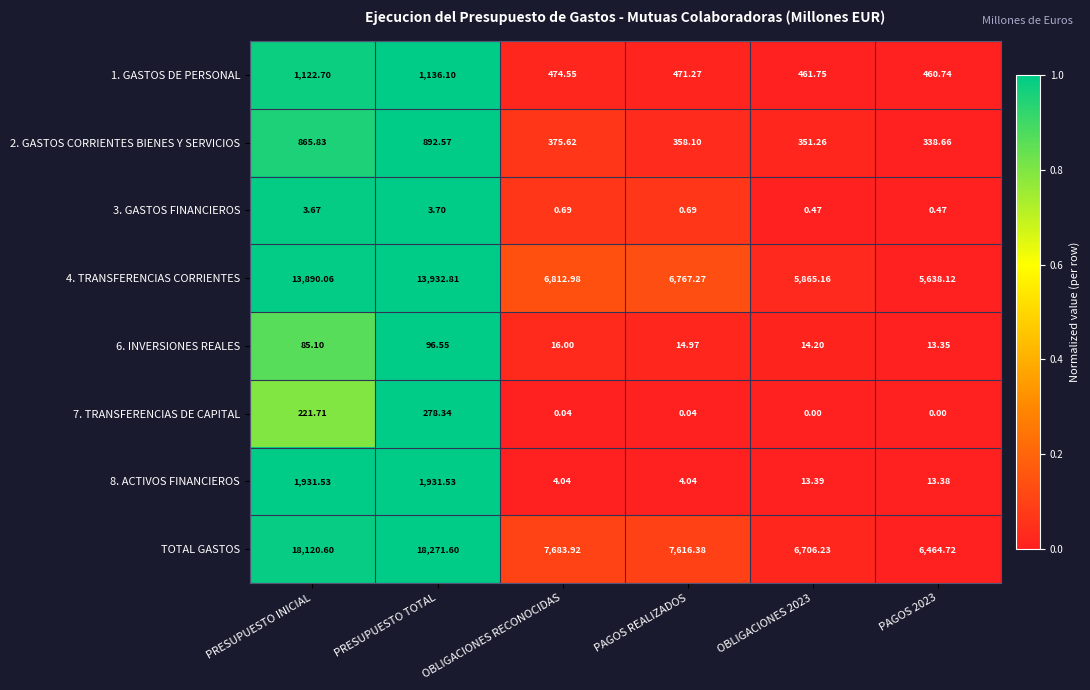

Which label corresponds to the largest value in the chart?

PRESUPUESTO TOTAL